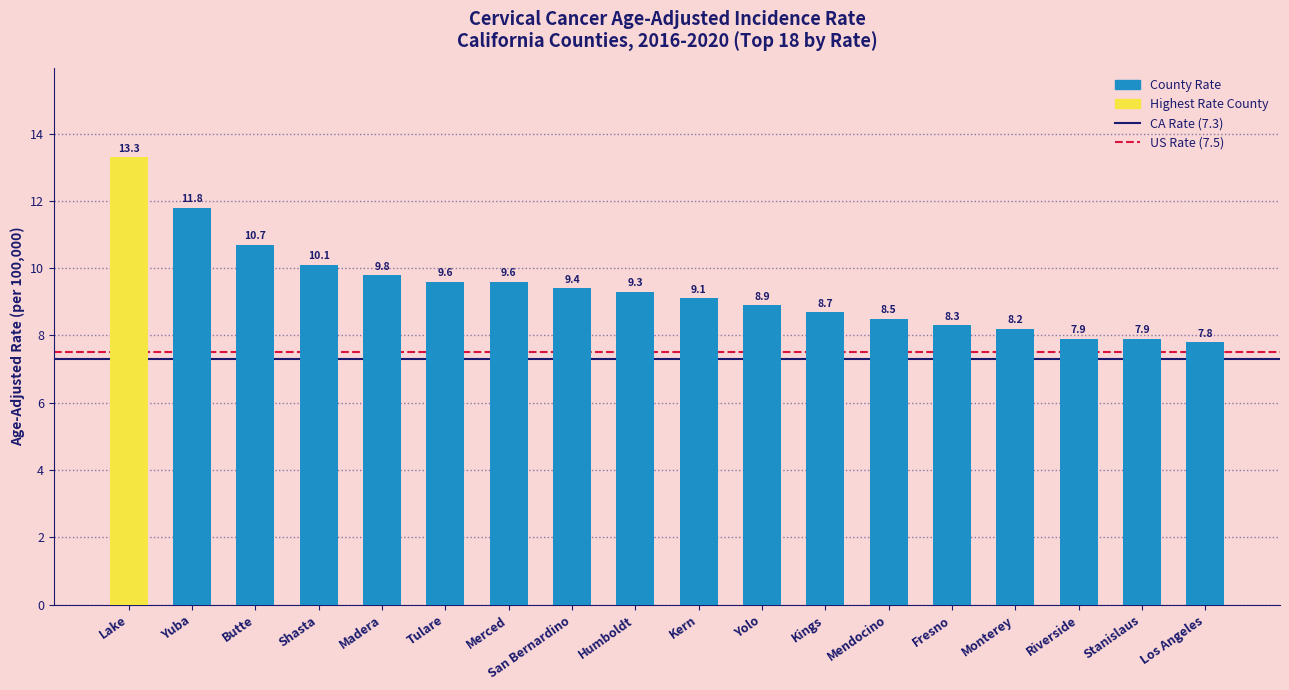

What is the difference between the second highest and second lowest values?

3.9